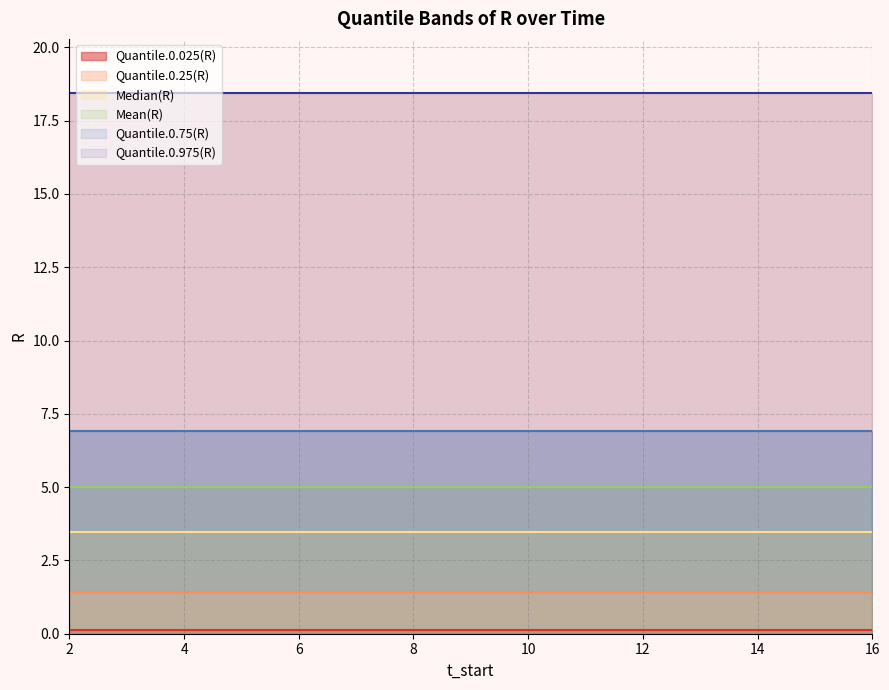

Reading left to right, what are all the values shown in this chart?

Quantile.0.025(R): 2=0.1	3=0.1	4=0.1	5=0.1	6=0.1	7=0.1	8=0.1	9=0.1	10=0.1	11=0.1	12=0.1	13=0.1	14=0.1	15=0.1	16=0.1
Quantile.0.25(R): 2=1.4	3=1.4	4=1.4	5=1.4	6=1.4	7=1.4	8=1.4	9=1.4	10=1.4	11=1.4	12=1.4	13=1.4	14=1.4	15=1.4	16=1.4
Median(R): 2=3.5	3=3.5	4=3.5	5=3.5	6=3.5	7=3.5	8=3.5	9=3.5	10=3.5	11=3.5	12=3.5	13=3.5	14=3.5	15=3.5	16=3.5
Mean(R): 2=5.0	3=5.0	4=5.0	5=5.0	6=5.0	7=5.0	8=5.0	9=5.0	10=5.0	11=5.0	12=5.0	13=5.0	14=5.0	15=5.0	16=5.0
Quantile.0.75(R): 2=6.9	3=6.9	4=6.9	5=6.9	6=6.9	7=6.9	8=6.9	9=6.9	10=6.9	11=6.9	12=6.9	13=6.9	14=6.9	15=6.9	16=6.9
Quantile.0.975(R): 2=18.4	3=18.4	4=18.4	5=18.4	6=18.4	7=18.4	8=18.4	9=18.4	10=18.4	11=18.4	12=18.4	13=18.4	14=18.4	15=18.4	16=18.4